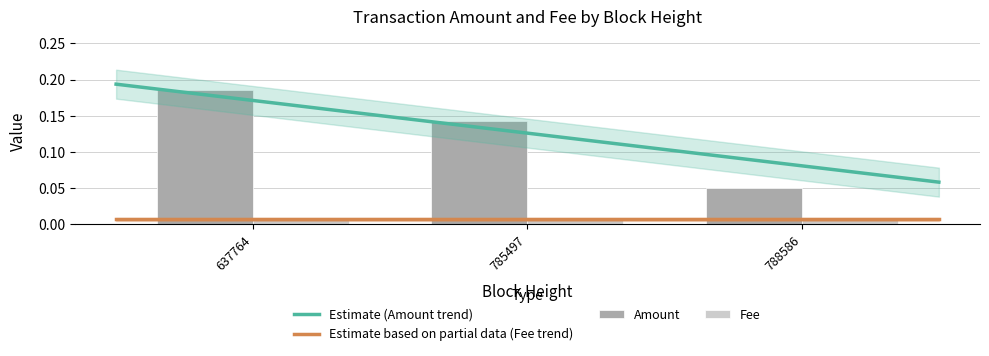

Reading right to left, list all the values displayed in this chart.

788586=0.1	785497=0.1	637764=0.2